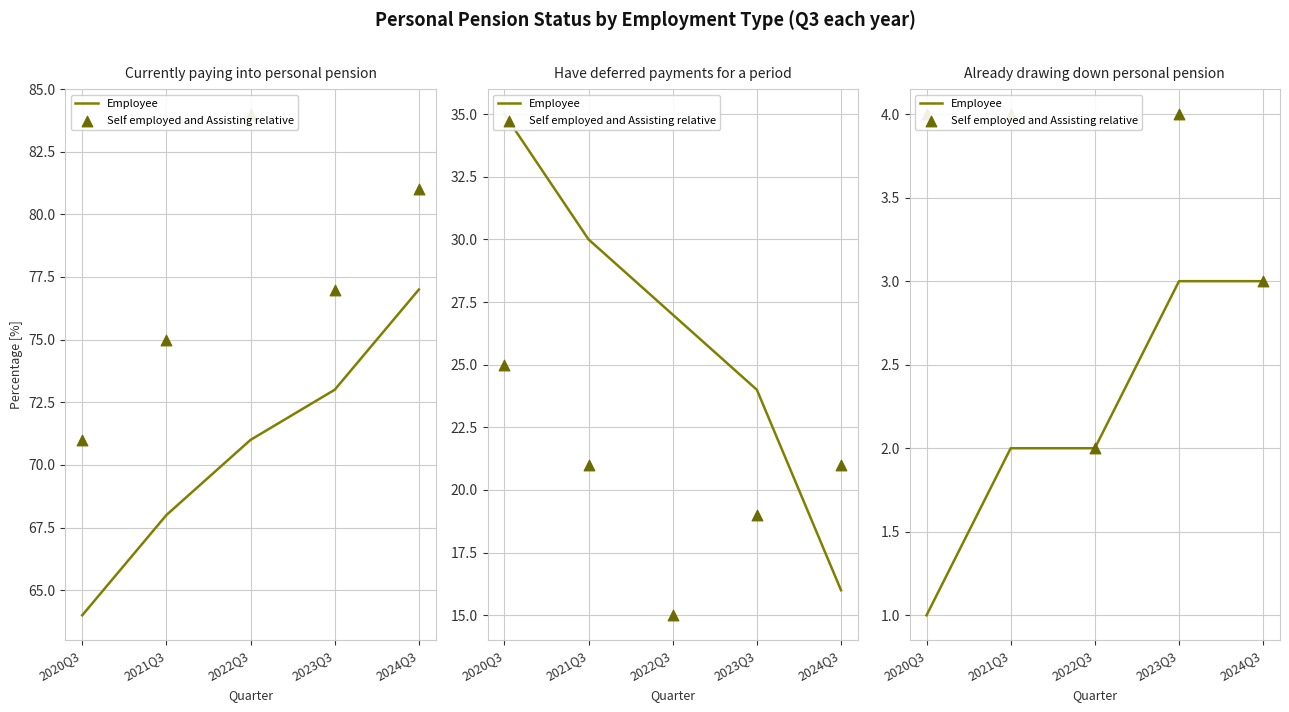

What is the total value across all series at 2021Q3?

6